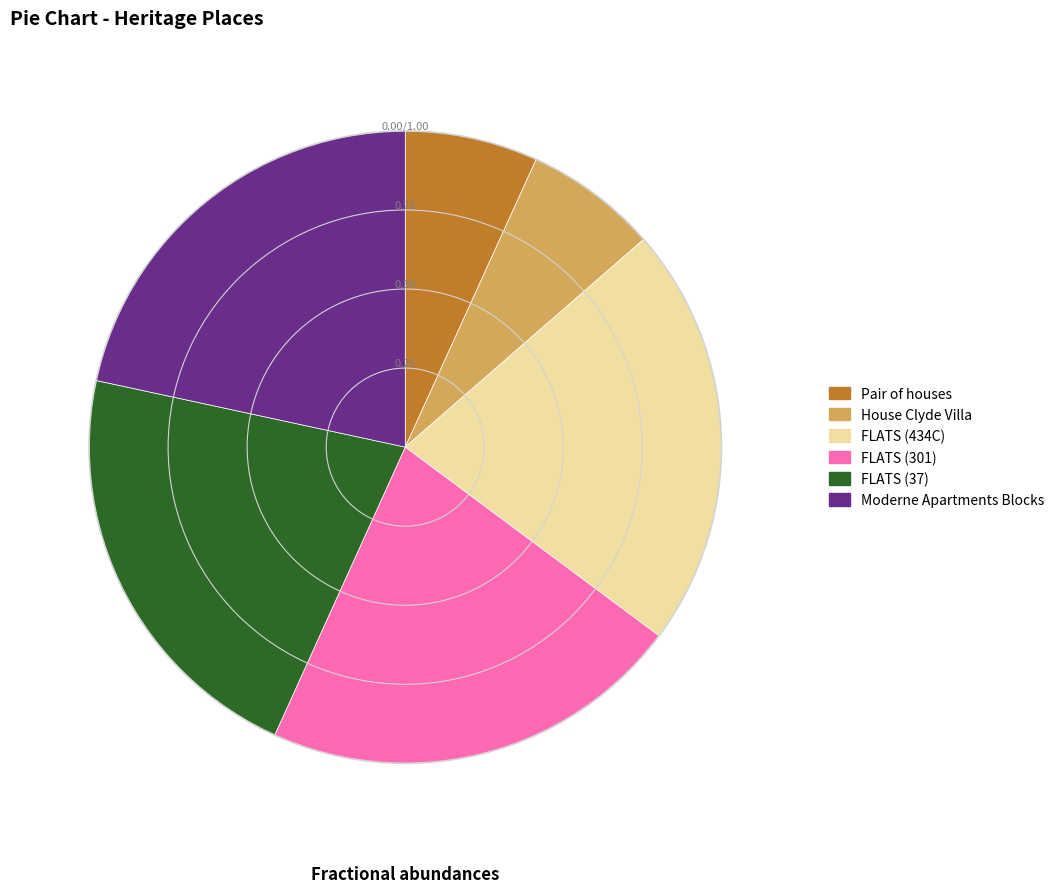

Is there any slice that represents more than half of the pie?

No